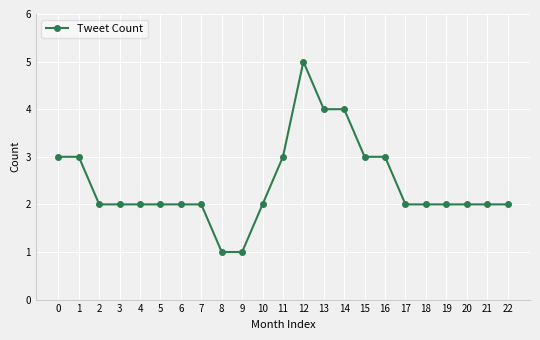

True or false: there are more than 0 points higher than both neighbors.

True